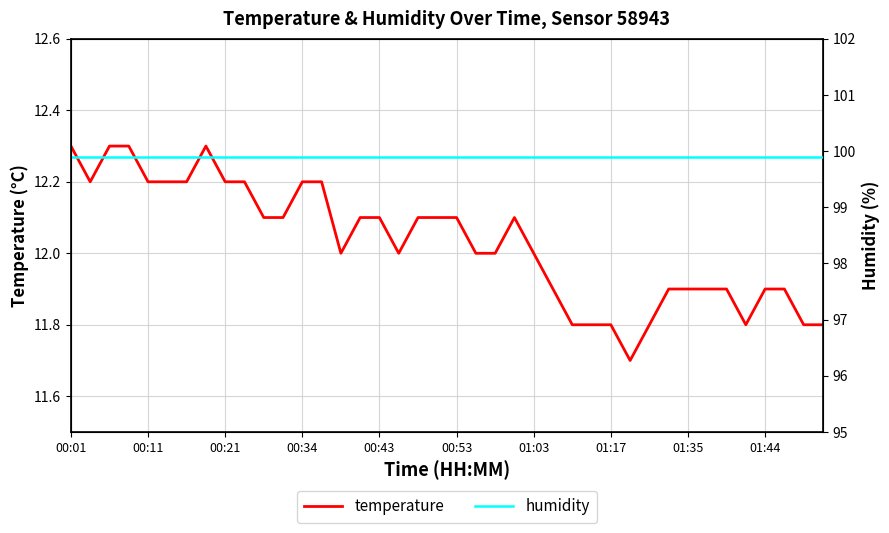

What is the total value across all series at 27?

111.7